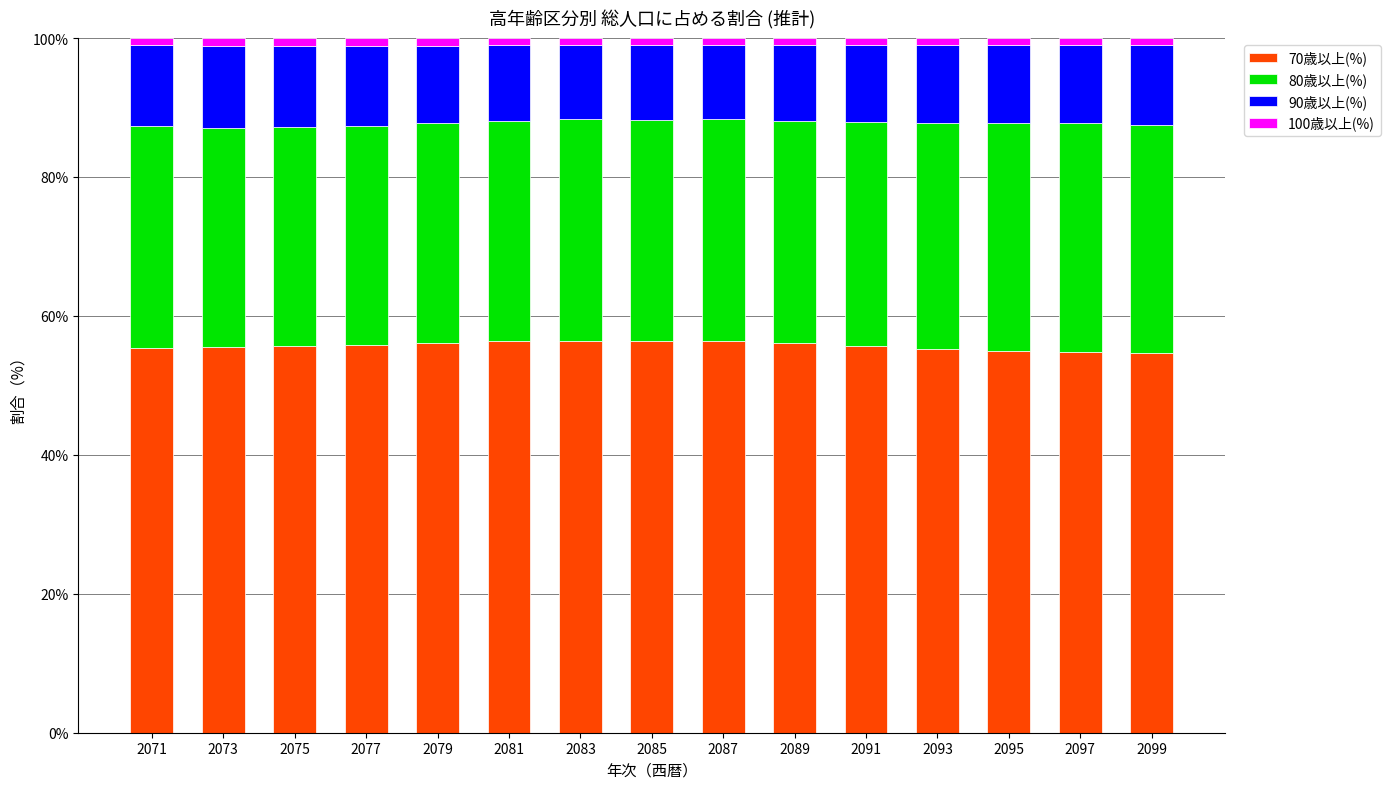

What is the value of the 70歳以上(%) bar at the 1st from the left?

55.4